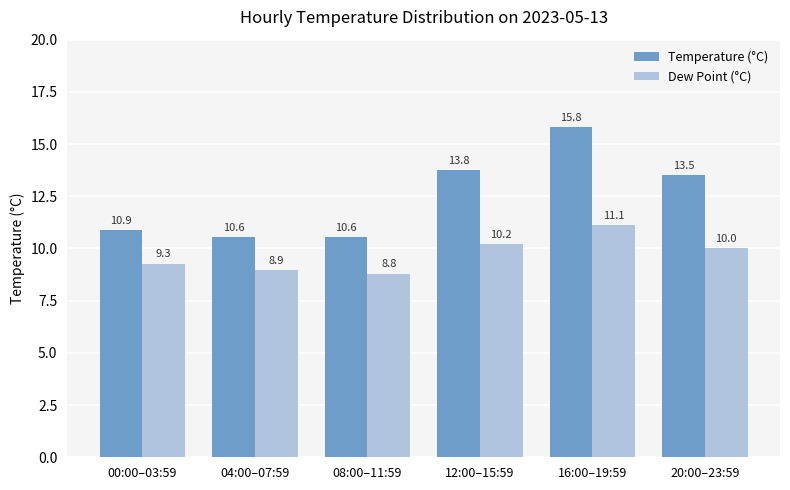

At which category is the sum across all series the highest?

16:00–19:59